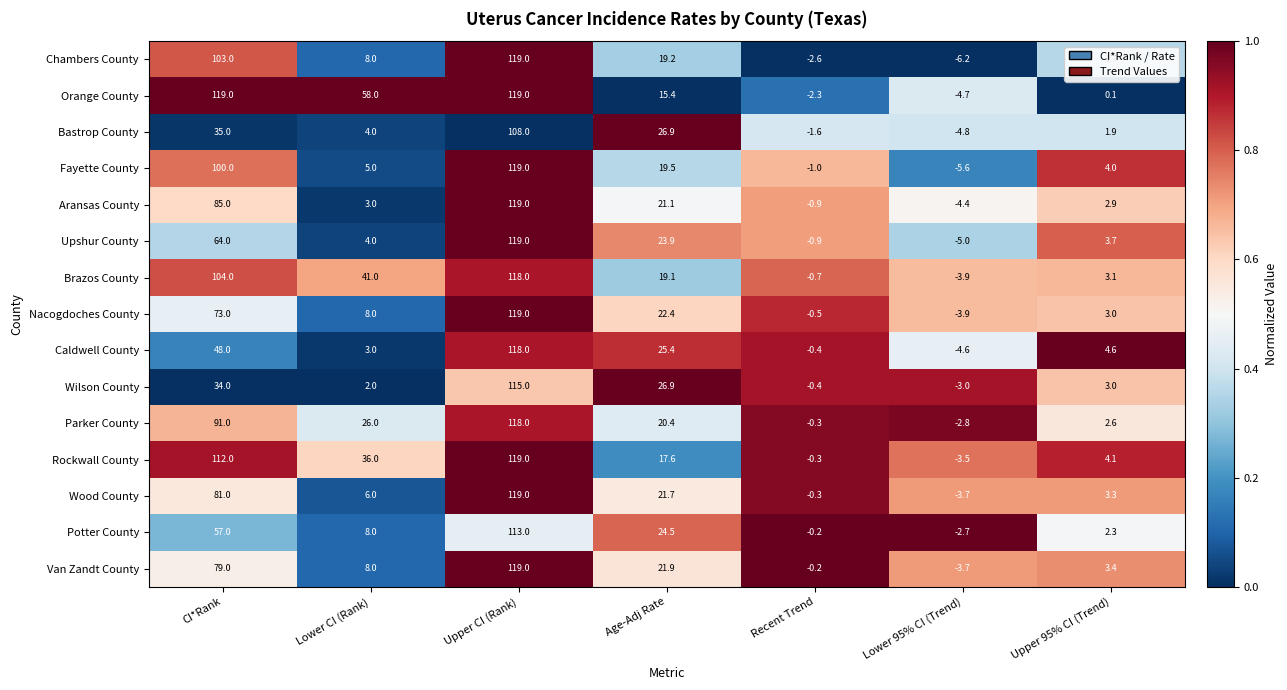

Is it true that Chambers County equals 103.0 at CI*Rank?

True